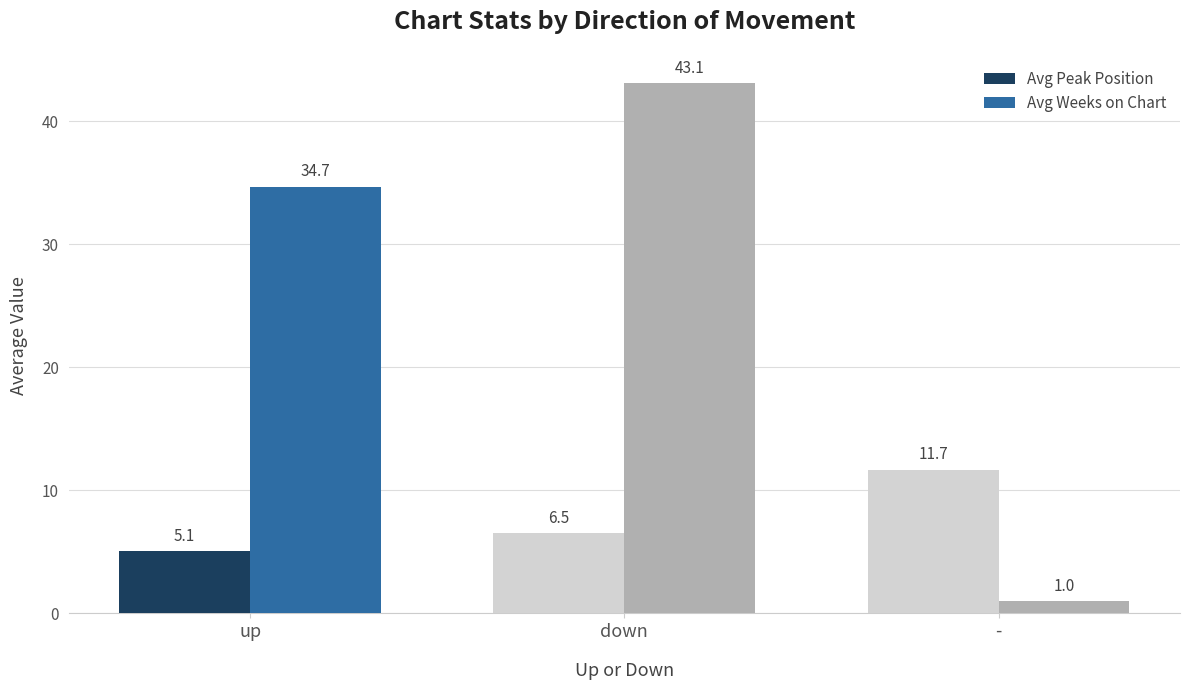

What are all the series names shown in the legend?

Avg Peak Position, Avg Weeks on Chart